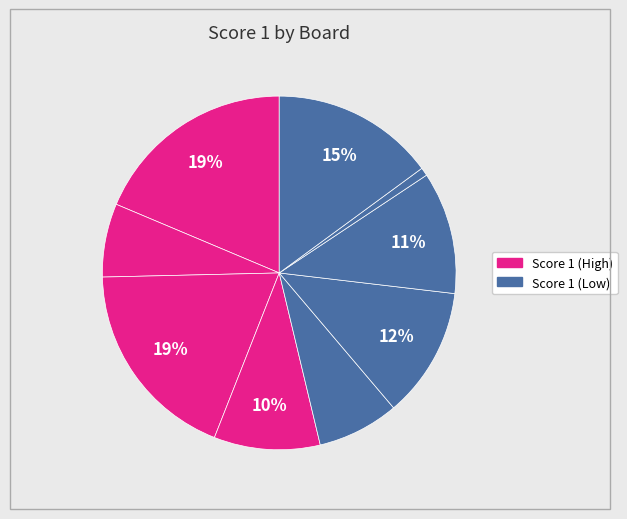

To the nearest percent, what is the difference between the largest and smallest slice percentages?

18%